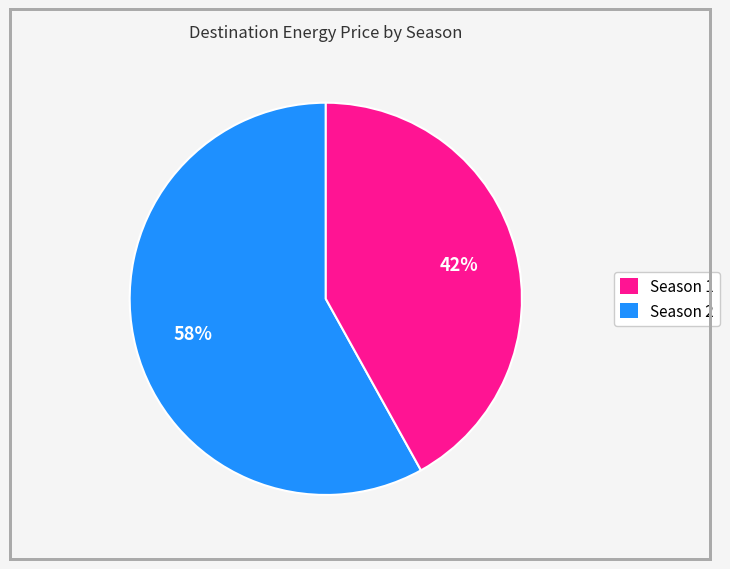

Rank the categories by value from highest to lowest.

Season 1, Season 2